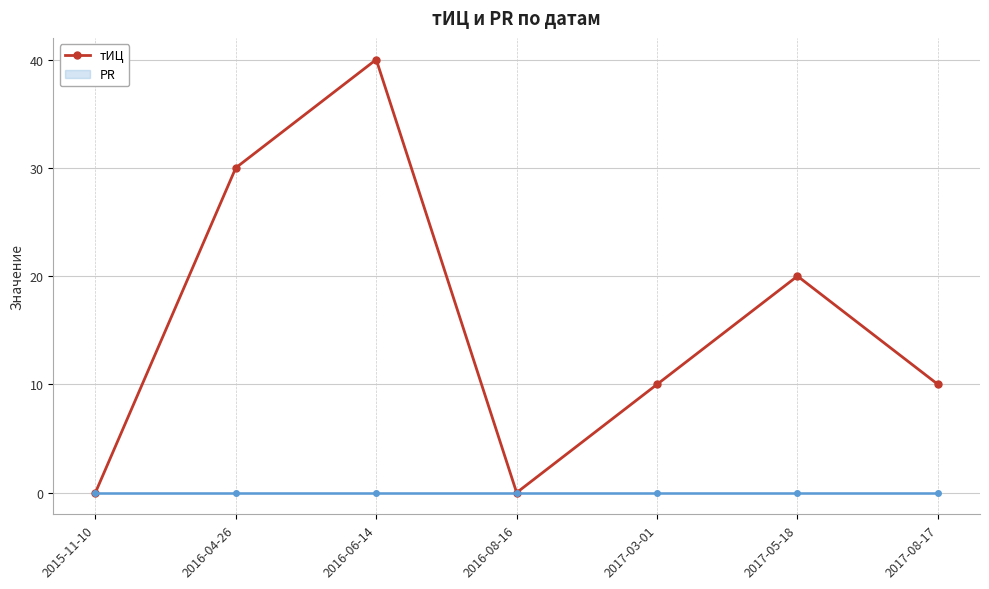

Rank the categories by value from lowest to highest.

2015-11-10, 2016-08-16, 2017-03-01, 2017-08-17, 2017-05-18, 2016-04-26, 2016-06-14